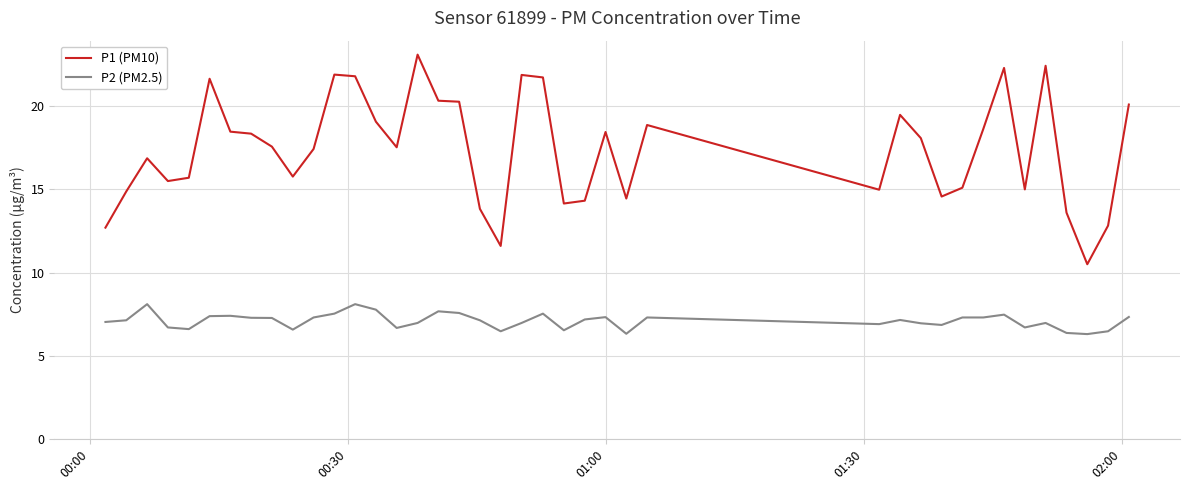

What is the greatest value displayed?

23.1